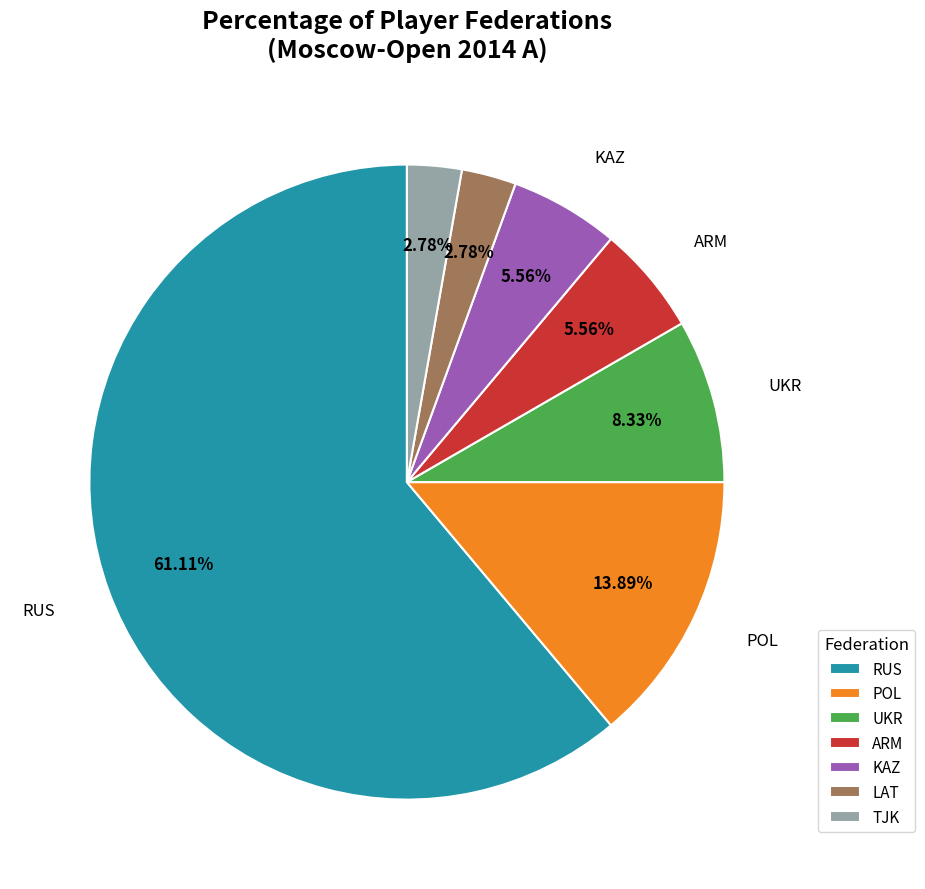

To the nearest percent, what is the difference between the largest and smallest slice percentages?

58%